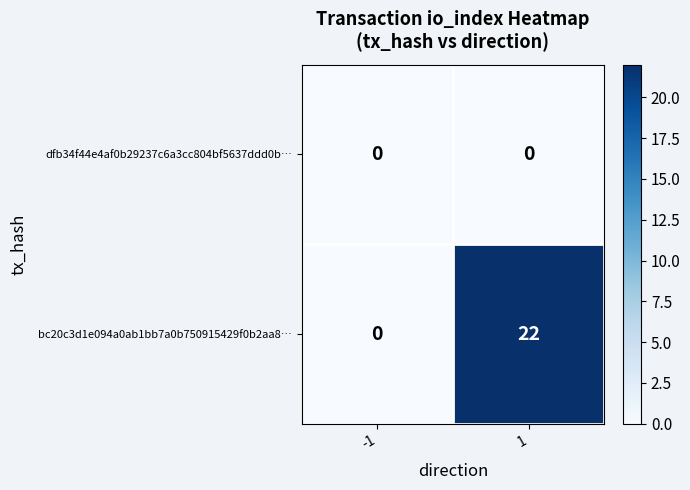

What is the spread (max minus min) of values at 1?

22